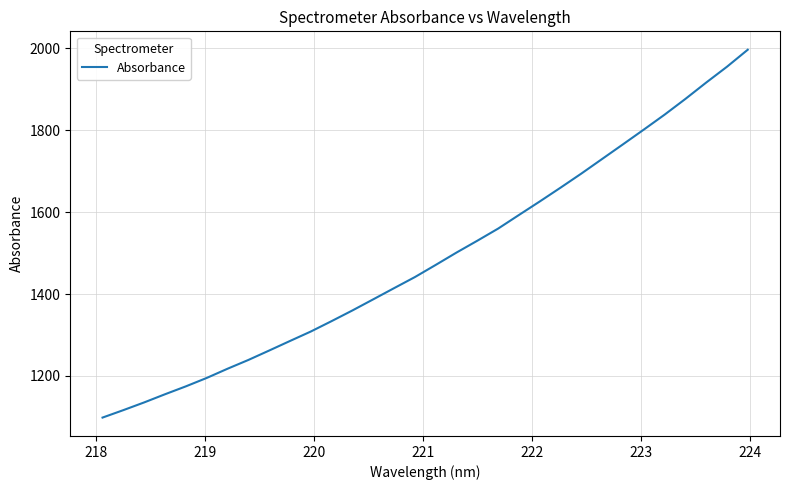

What is the minimum value shown in the chart?

1098.3